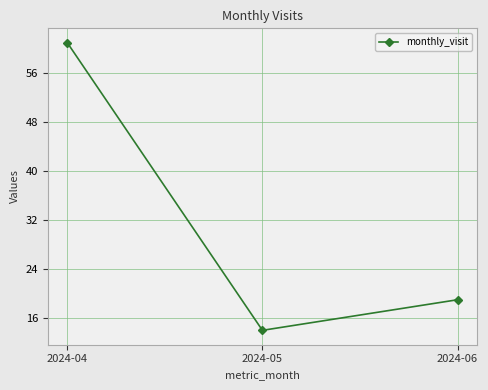

Approximately how many times larger is the value at 2024-04 compared to 2024-05?

4.4